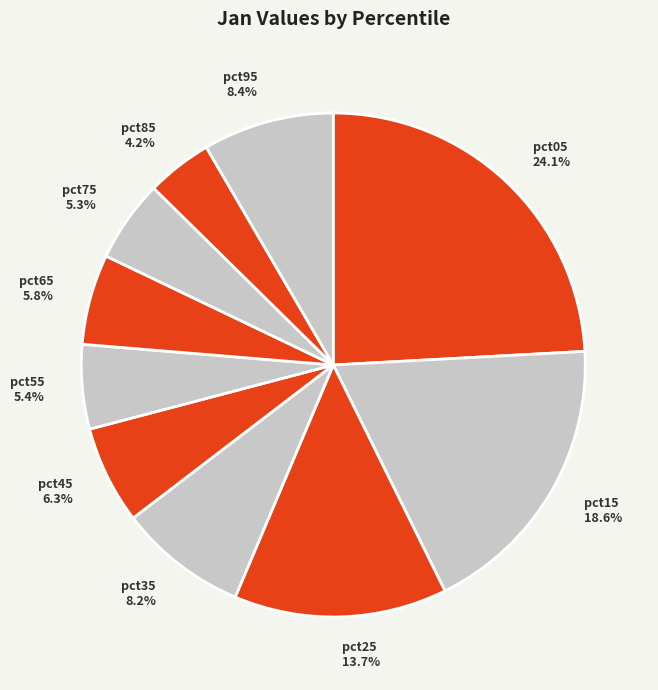

To the nearest percent, what portion does pct65 represent?

6%